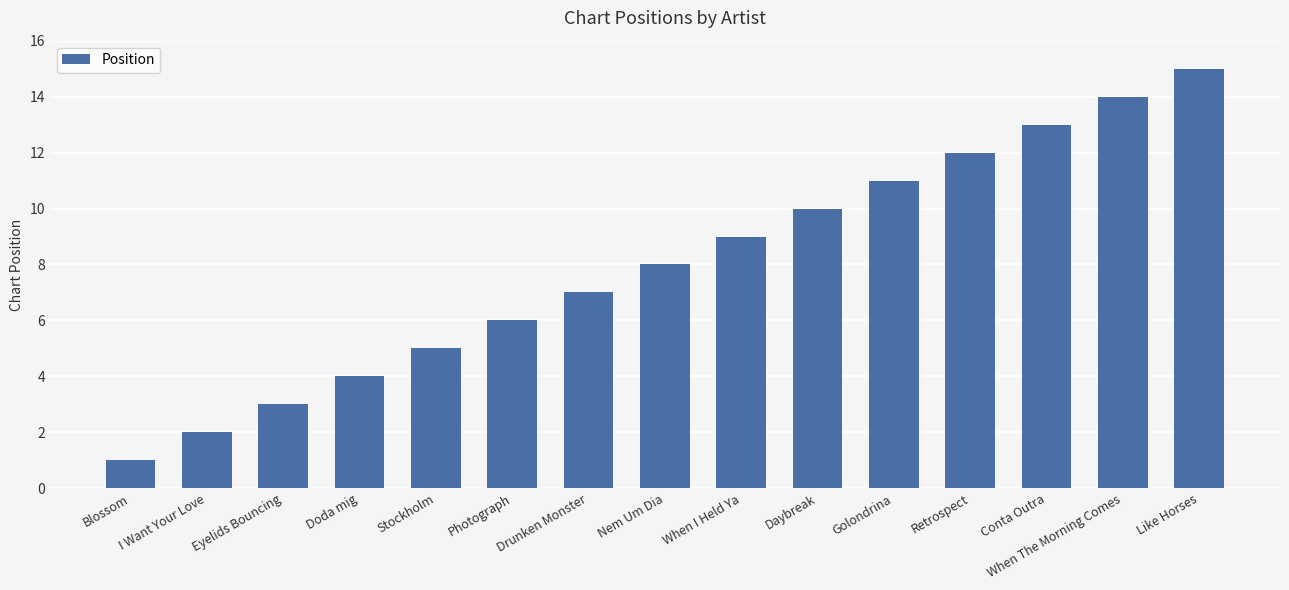

Reading left to right, what are all the values shown in this chart?

1	2	3	4	5	6	7	8	9	10	11	12	13	14	15